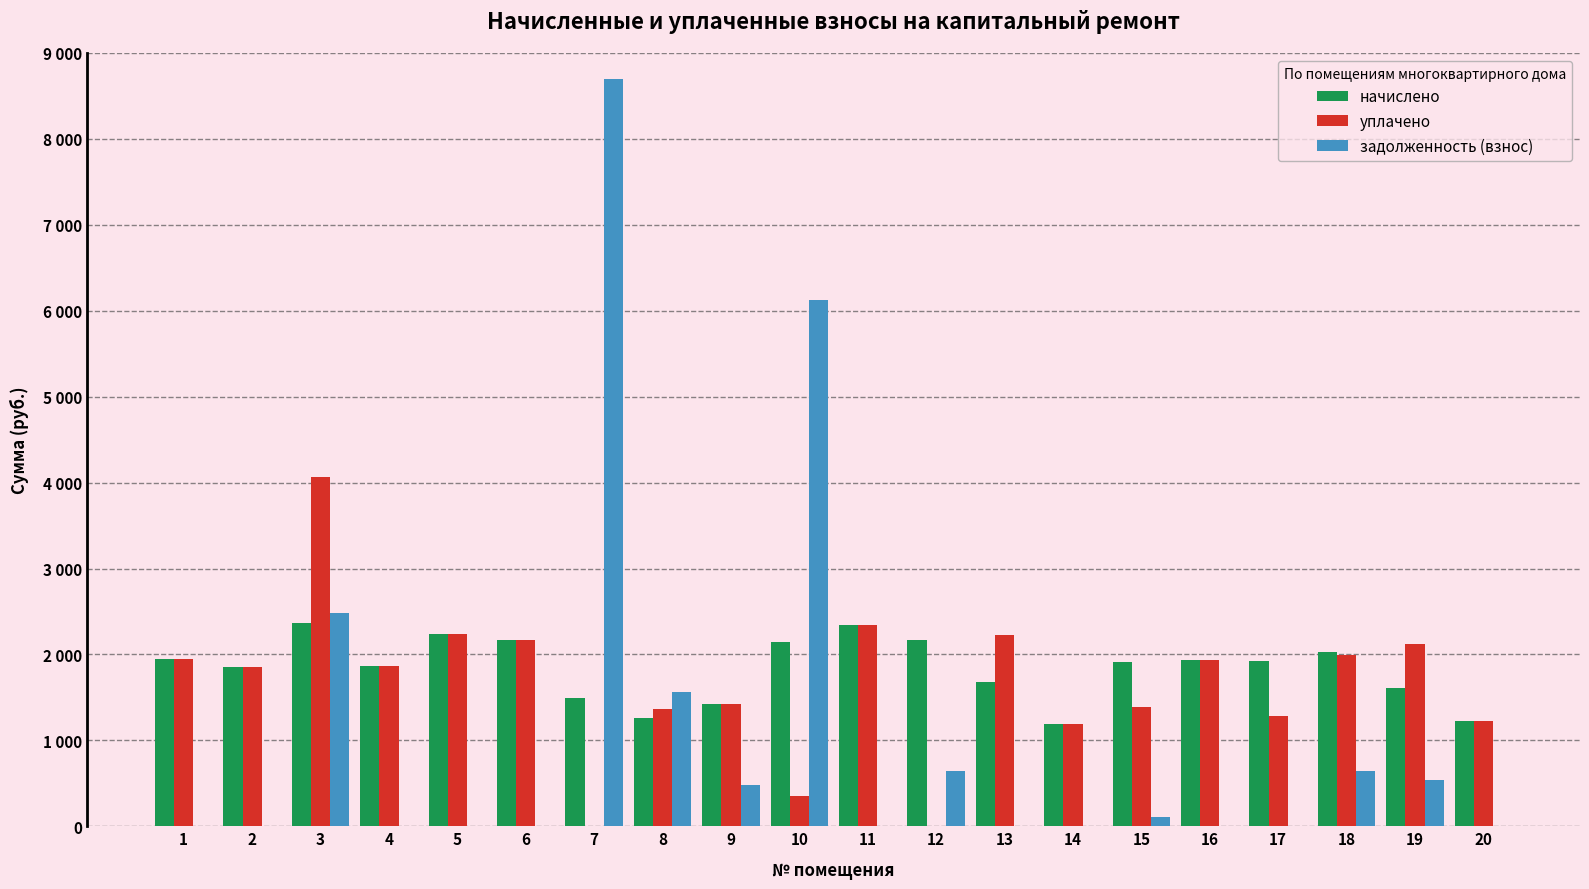

At 13, list the series in order from smallest to largest.

задолженность (взнос), начислено, уплачено